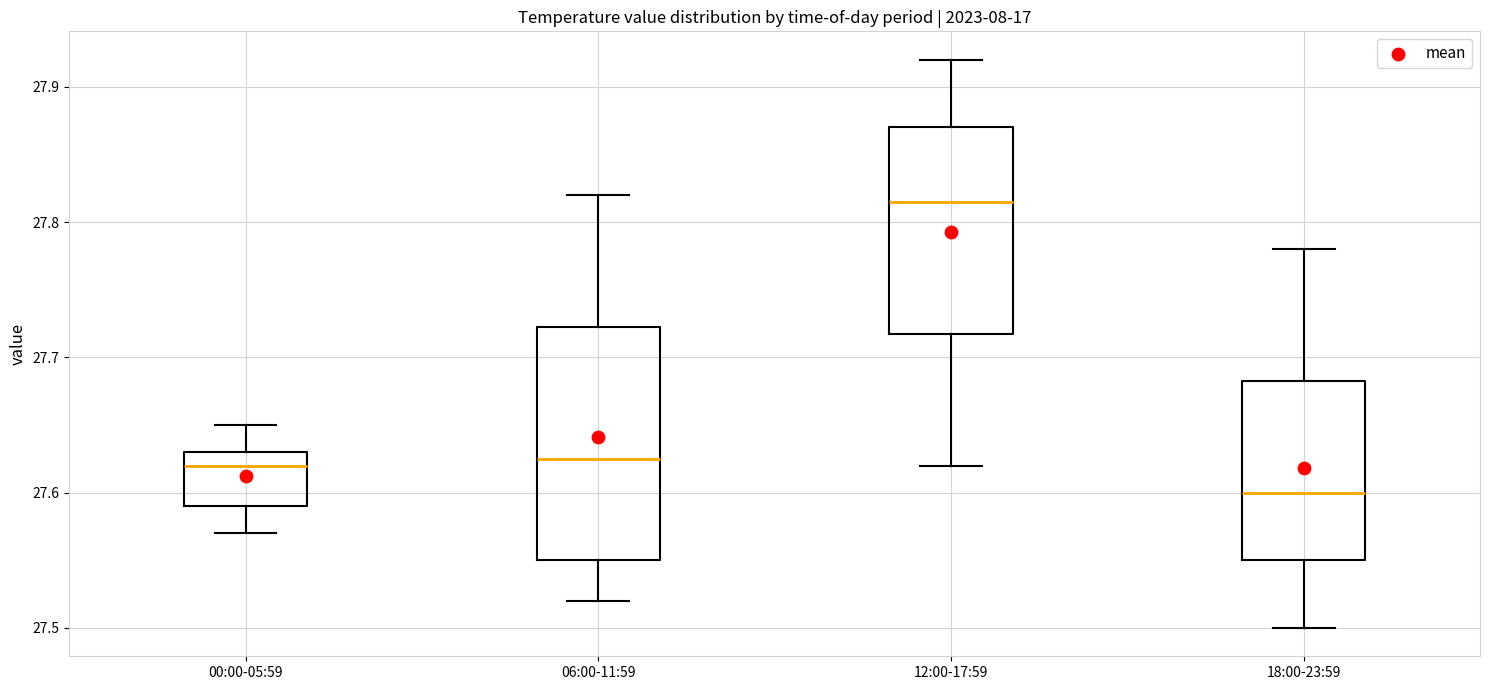

Reading left to right, read every box against the y-axis: the position of its median line, the range the box covers, and the ends of its whiskers. The values are not printed on the chart, so give them approximately, as read against the axis.

00:00-05:59: median 27.62, box 27.59 to 27.63, whiskers 27.57 to 27.65
06:00-11:59: median 27.63, box 27.55 to 27.72, whiskers 27.52 to 27.82
12:00-17:59: median 27.82, box 27.72 to 27.87, whiskers 27.62 to 27.92
18:00-23:59: median 27.60, box 27.55 to 27.68, whiskers 27.50 to 27.78